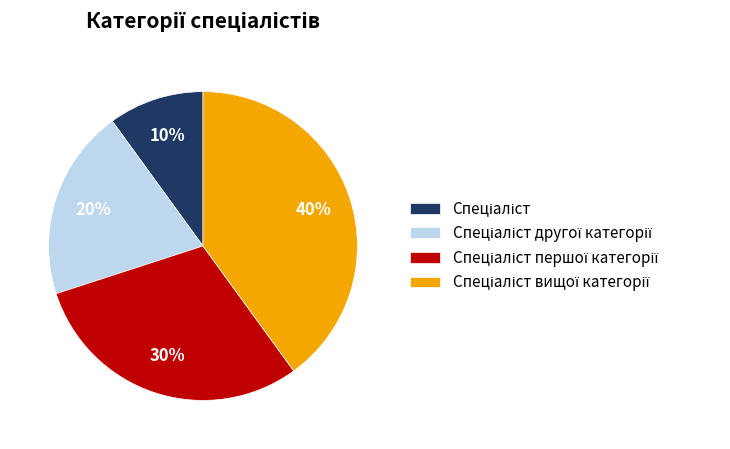

To the nearest percent, what is the difference between the largest and smallest slice percentages?

30%